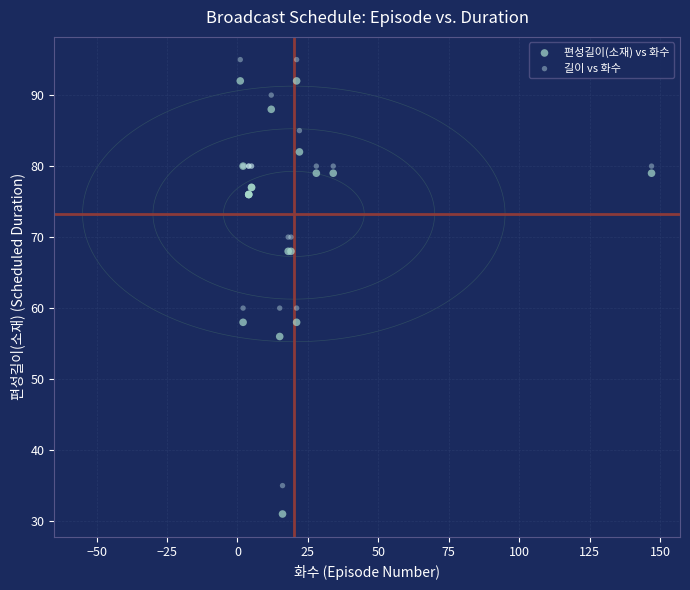

Which series has the widest spread of Y values?

편성길이(소재) vs 화수